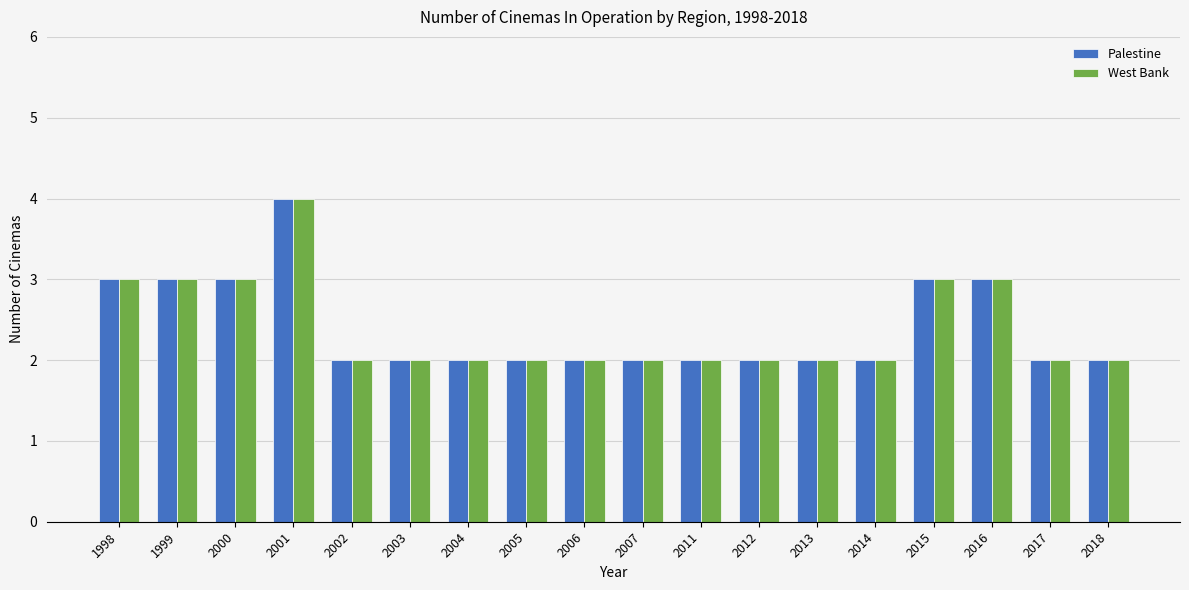

Is it true that West Bank equals 3 at 2007?

False